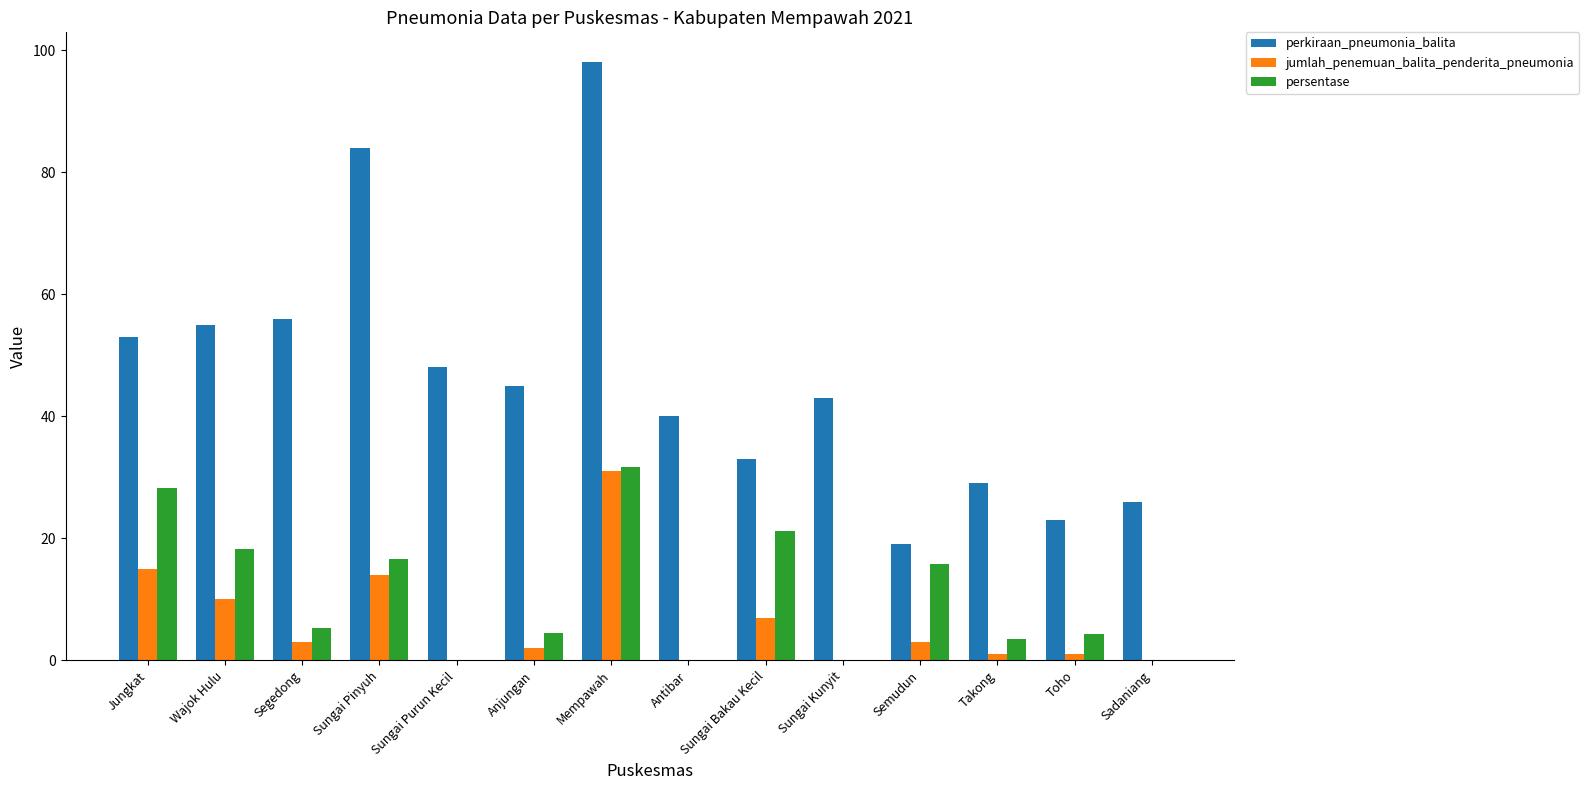

Which series has the largest total across all categories?

perkiraan_pneumonia_balita